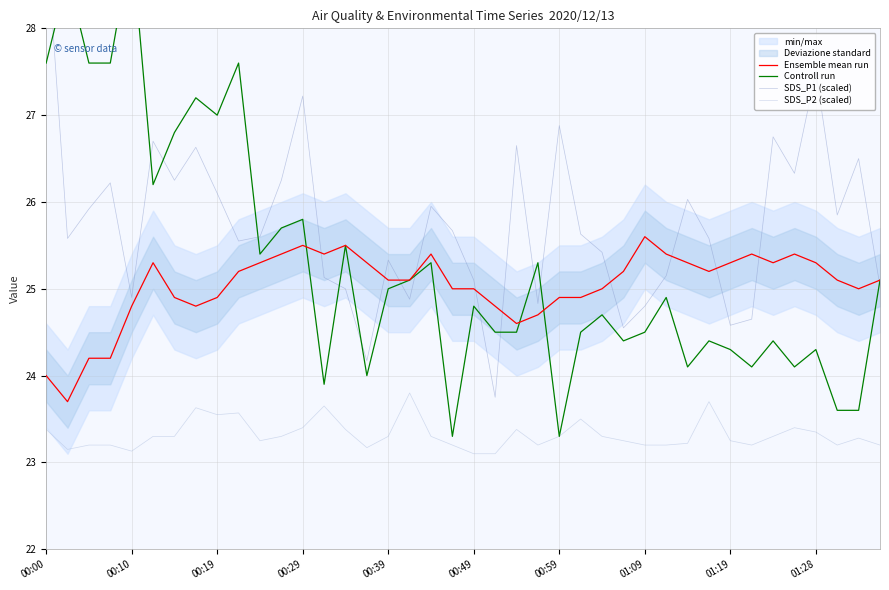

After their last crossing, which series has the higher values: Ensemble mean run or Controll run?

Ensemble mean run